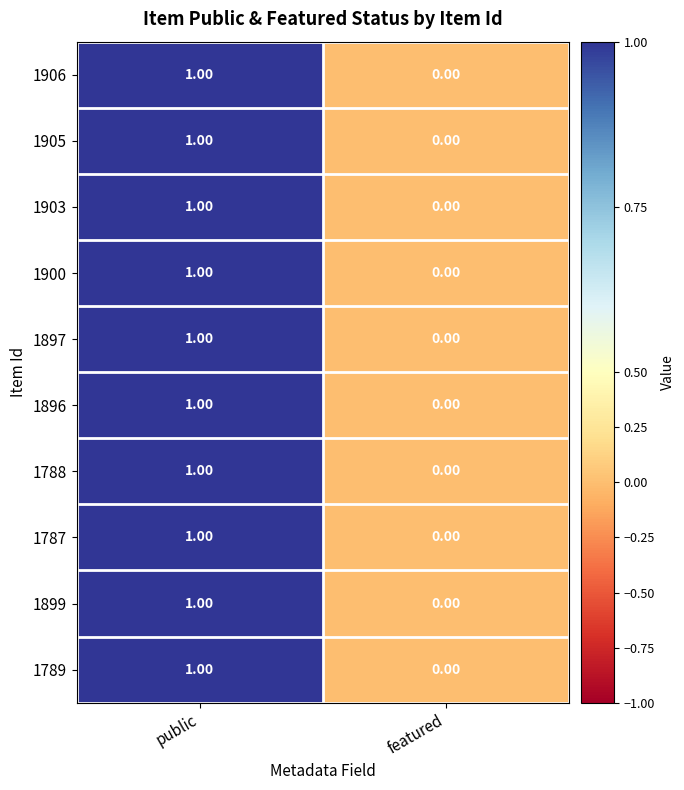

How many series are shown in this chart?

10